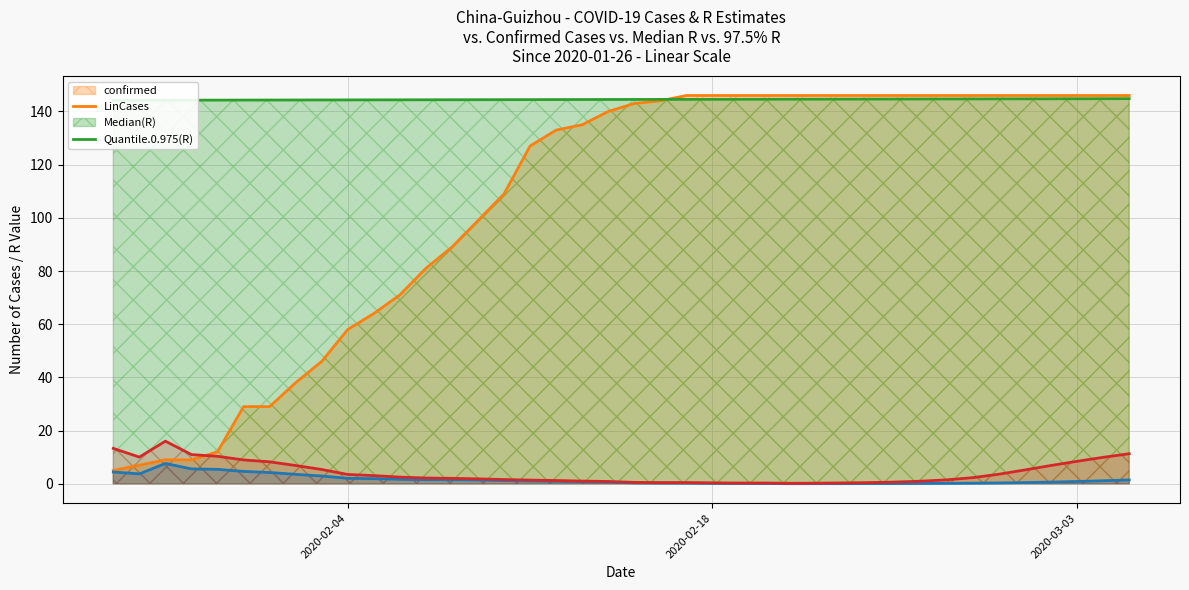

What is the sum of all confirmed values?

4205.0